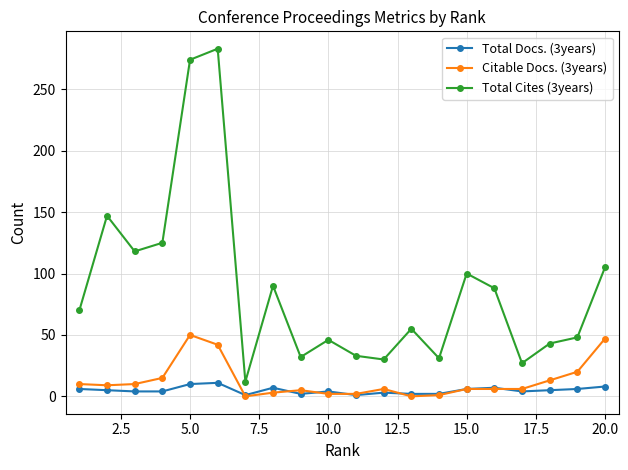

Which series has the largest total across all categories?

Total Cites (3years)